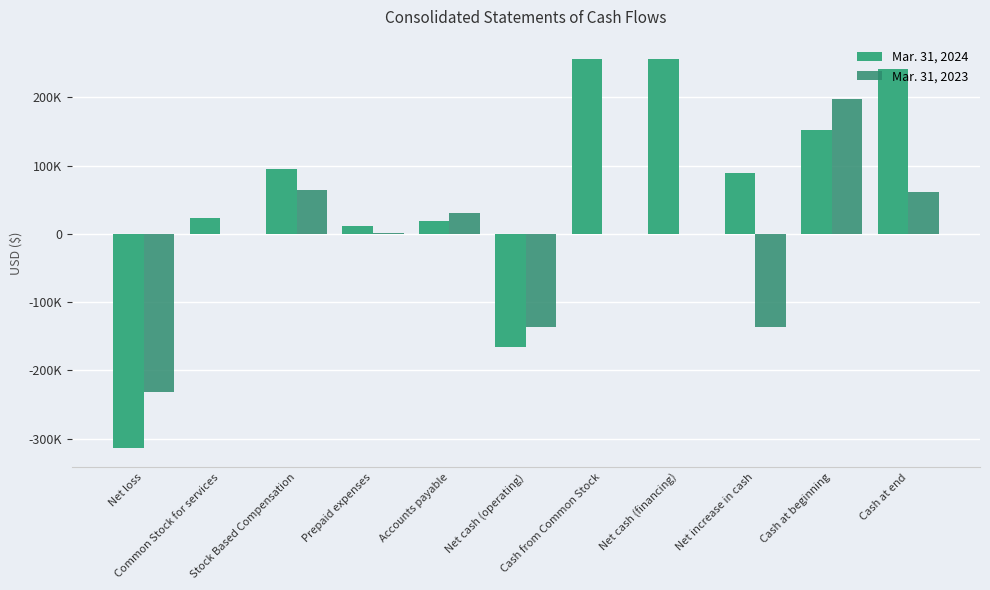

Where is Mar. 31, 2024 nearest to the value -28753?

Prepaid expenses